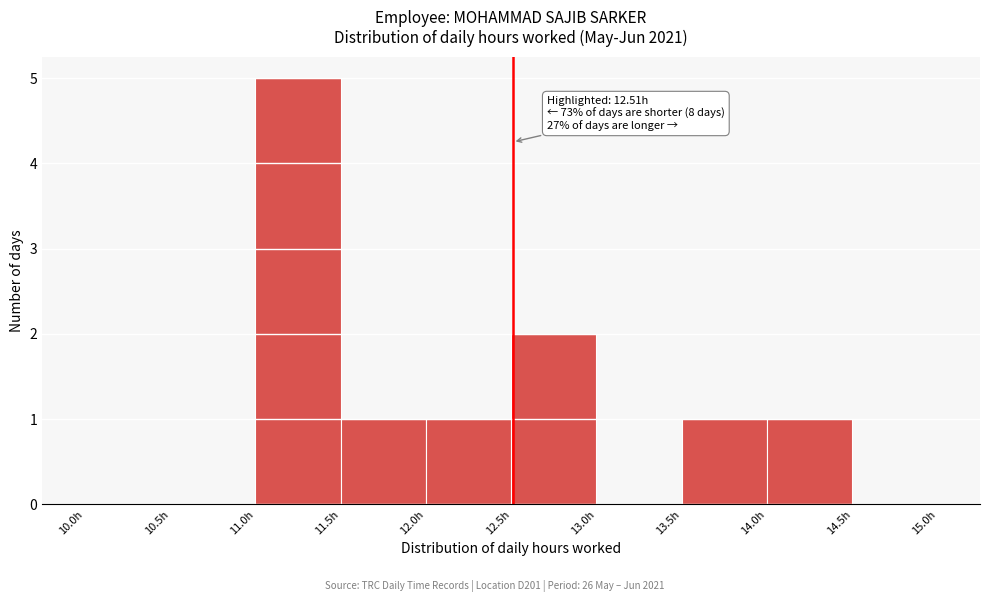

Over which range of the x-axis is the bar tallest?

11.0 to 11.5